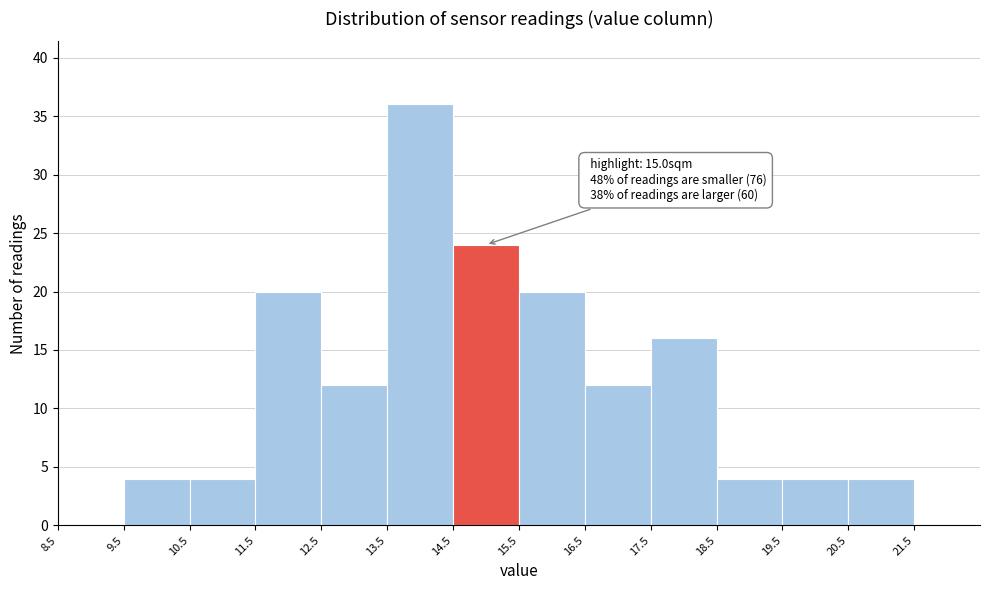

Over which range of the x-axis is the bar tallest?

13.5 to 14.5